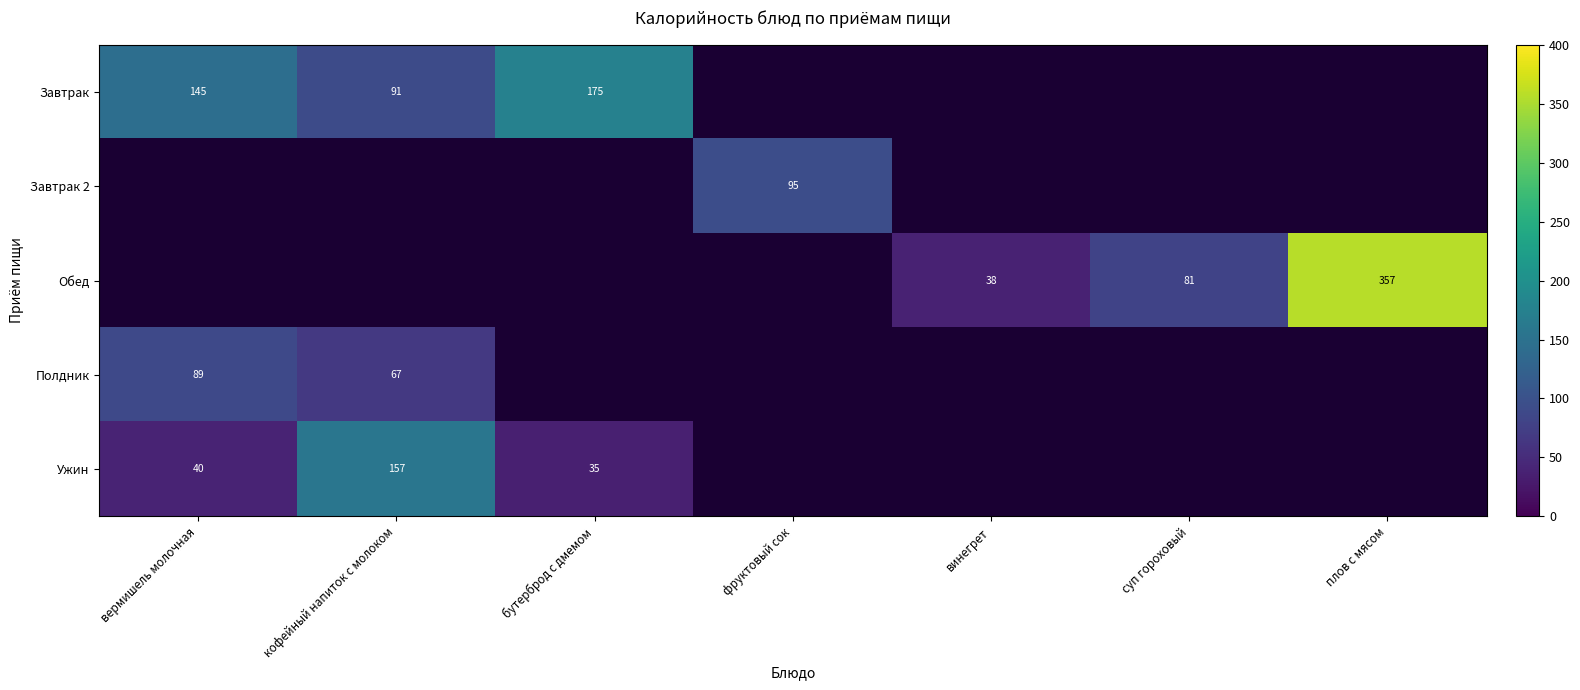

True or false: Завтрак has a value of 175 at бутерброд с дмемом.

True